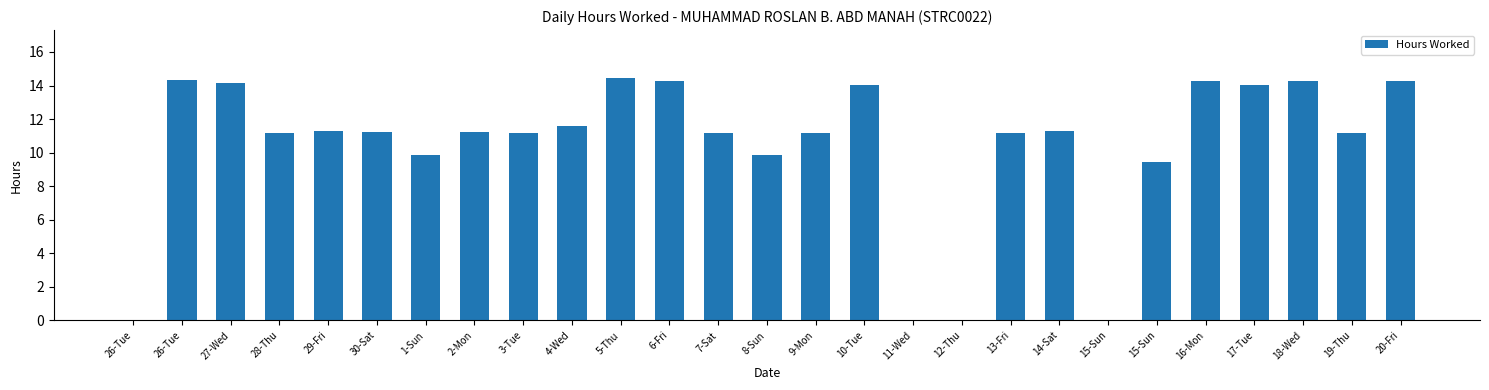

What is the difference between the second highest and minimum values?

14.3